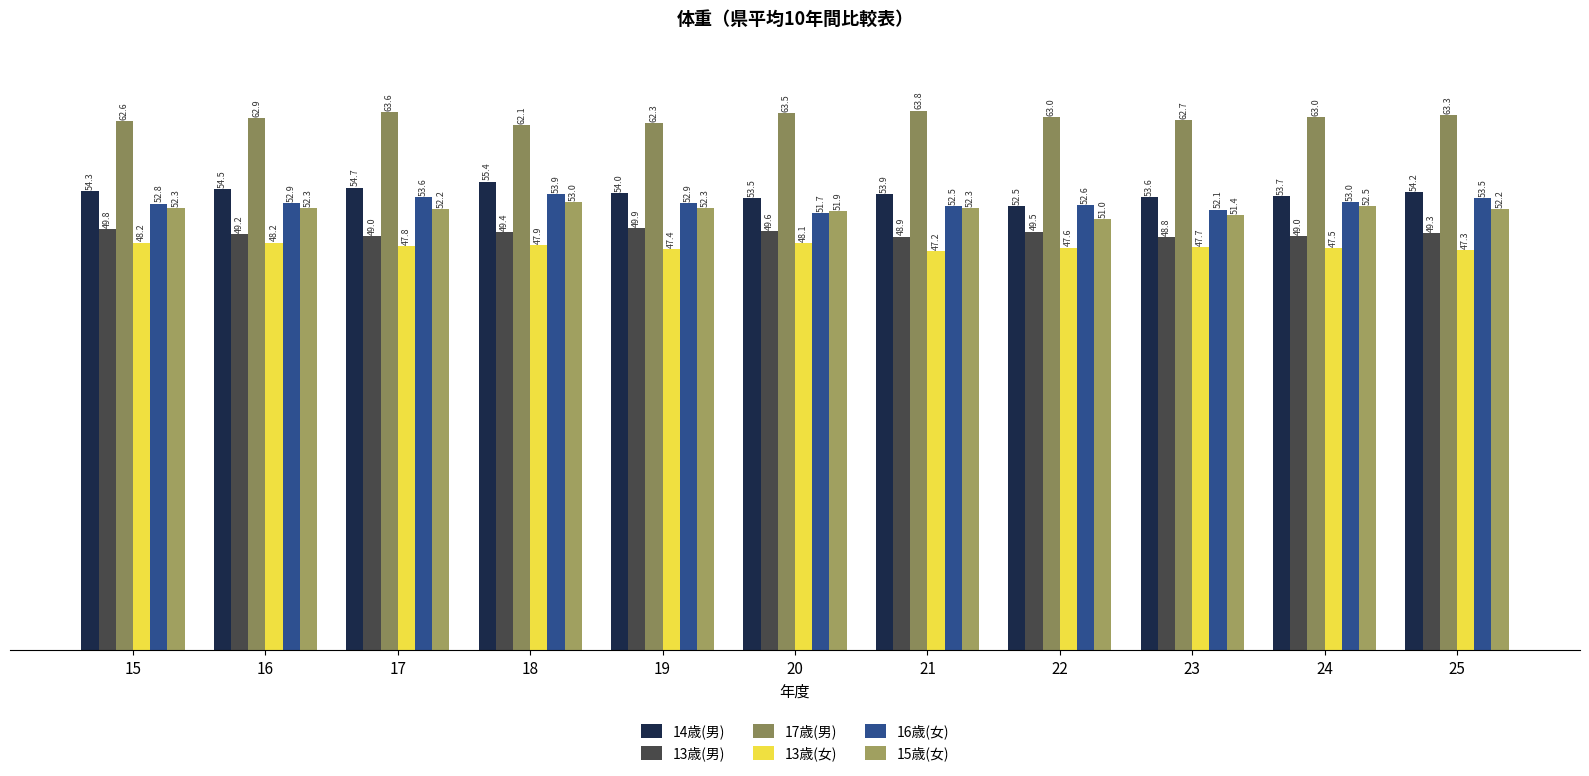

What is the difference between the 17歳(男) values at 20 and 25?

0.2